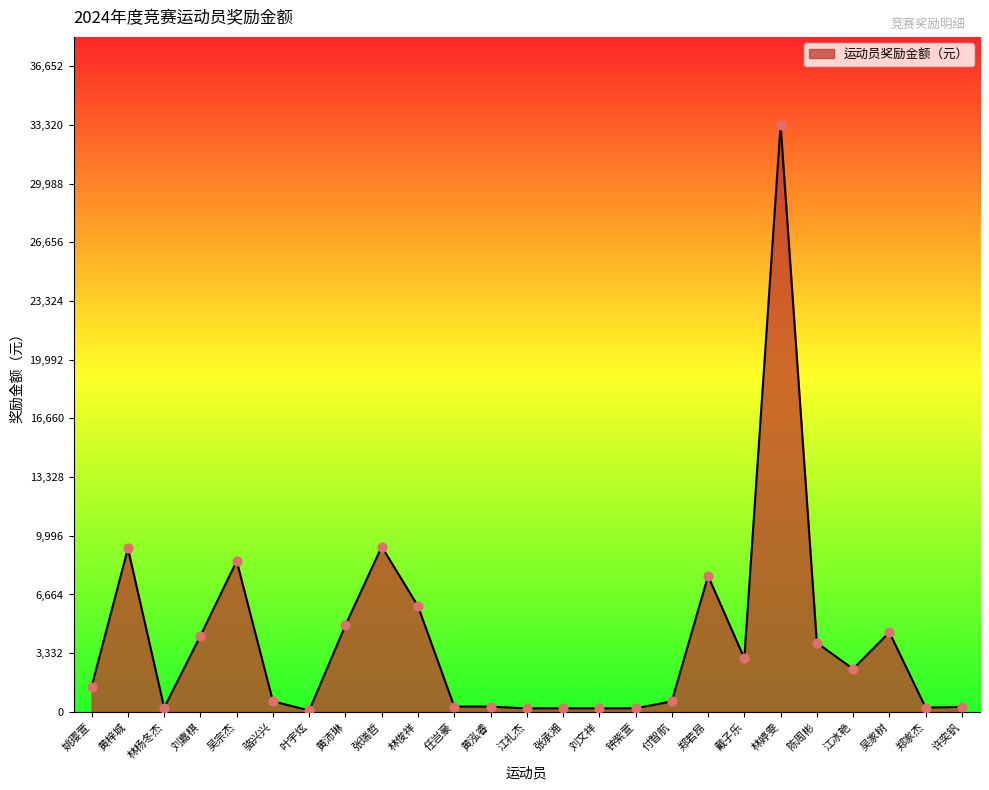

What is the change in value from 叶宇炫 to 任岂豪?

+220